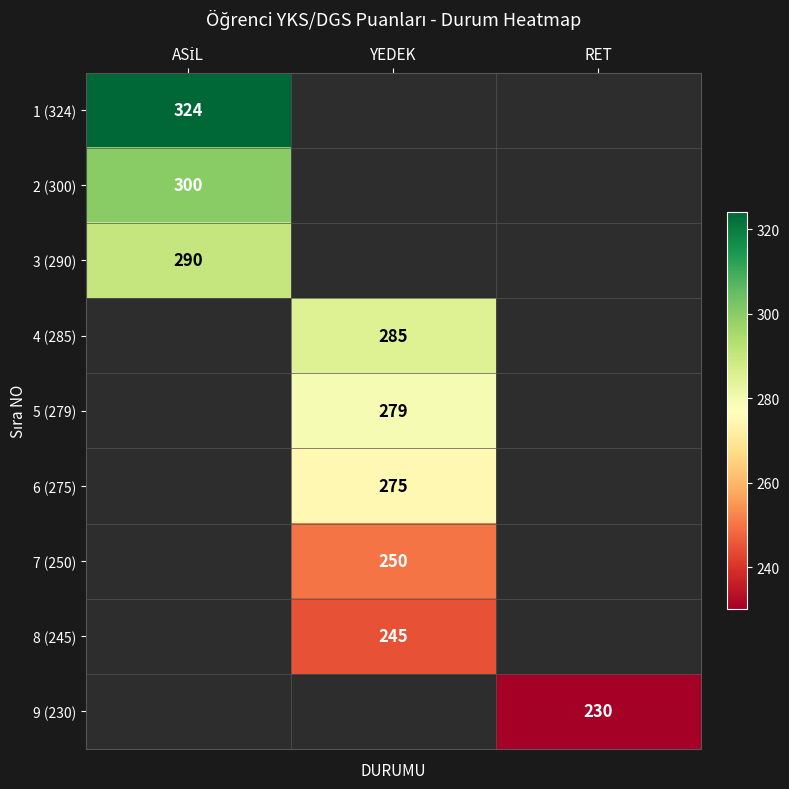

True or false: 5 (279) has a value of 279 at YEDEK.

True